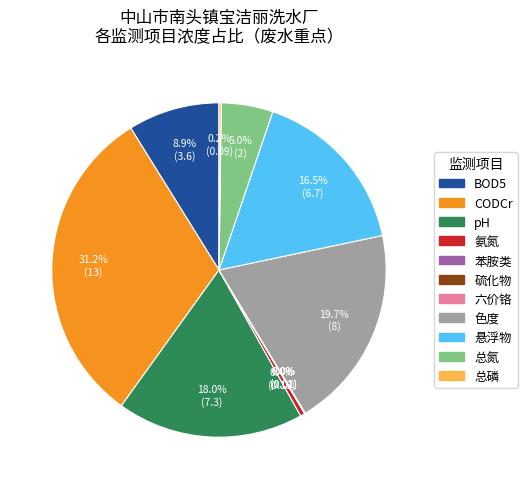

Is 悬浮物 the majority of the pie?

No